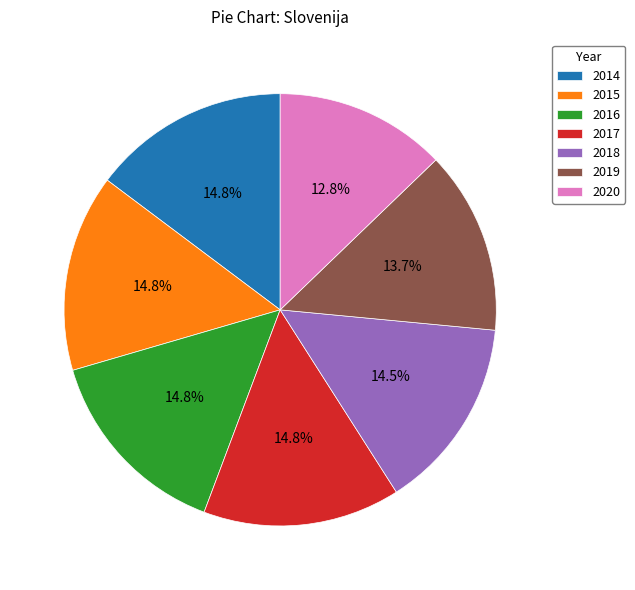

The 2017 slice represents 15% of the pie. True or false?

True